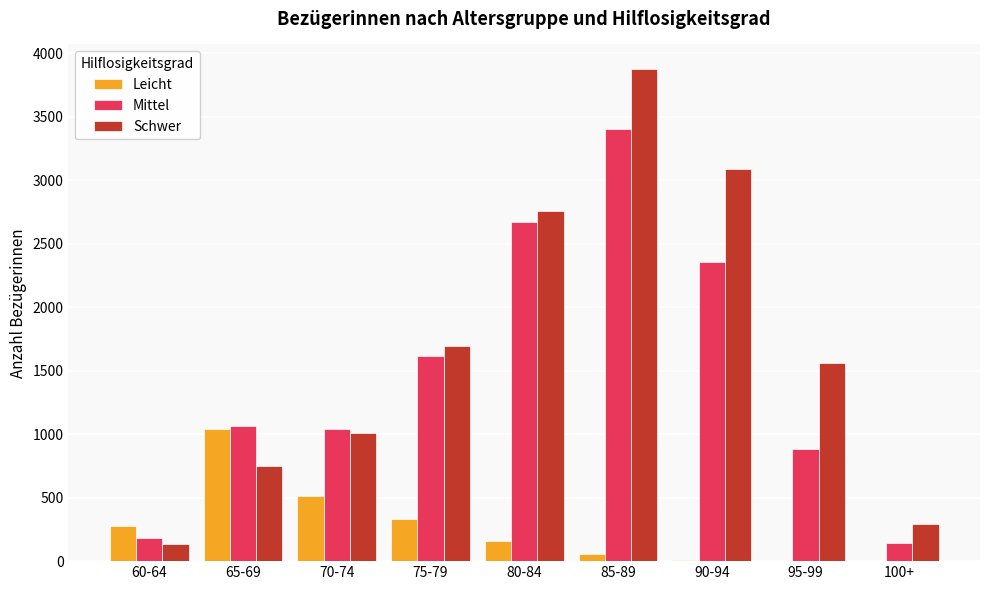

The Schwer series shows 335 at 70-74. True or false?

False